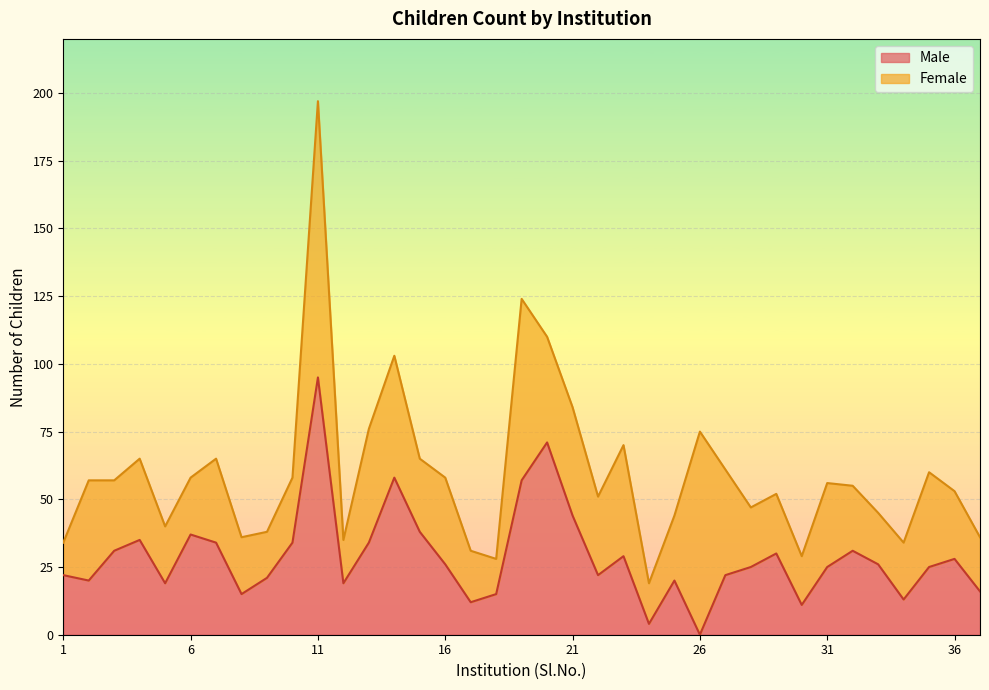

Rank the categories by value from lowest to highest.

26, 24, 30, 17, 34, 8, 18, 37, 5, 12, 2, 25, 9, 1, 22, 27, 28, 31, 35, 16, 33, 36, 23, 29, 3, 32, 7, 10, 13, 4, 6, 15, 21, 19, 14, 20, 11